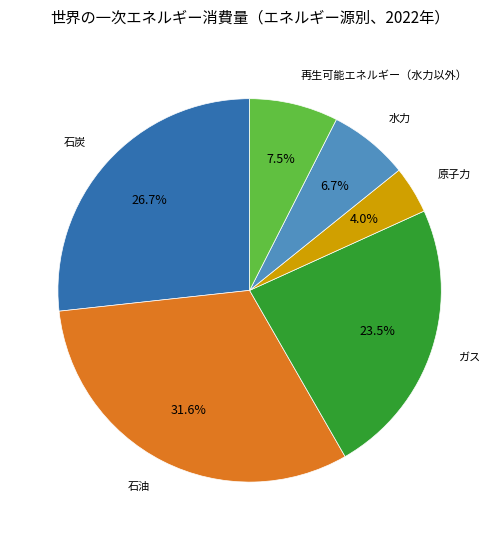

Does any single category account for the majority?

No